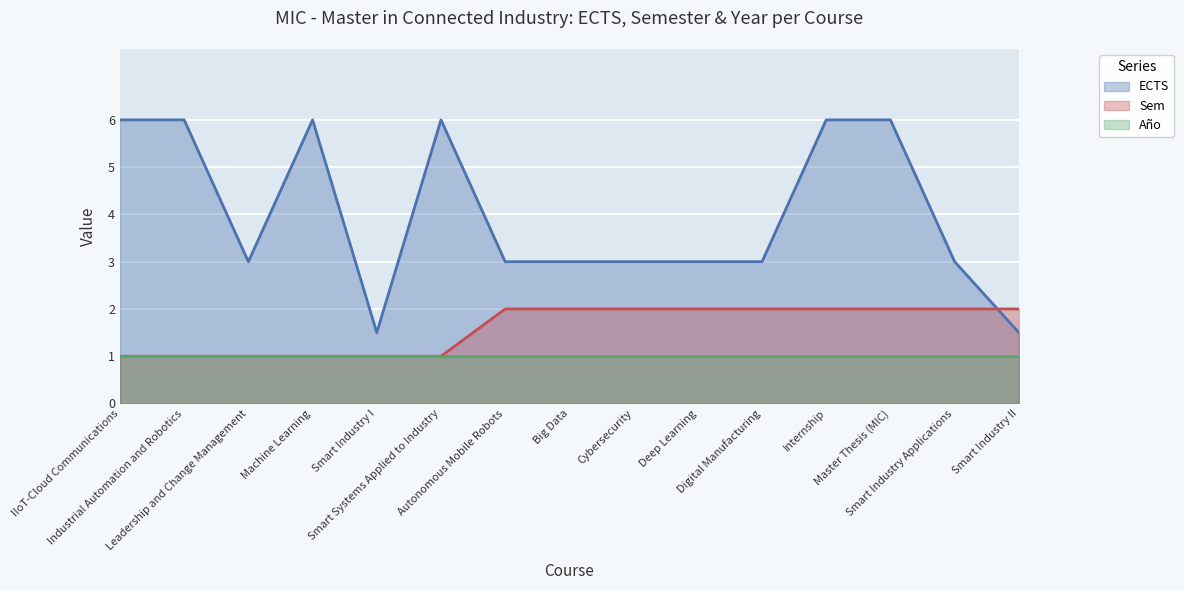

Rank the series by their maximum value, from lowest to highest.

Año, Sem, ECTS